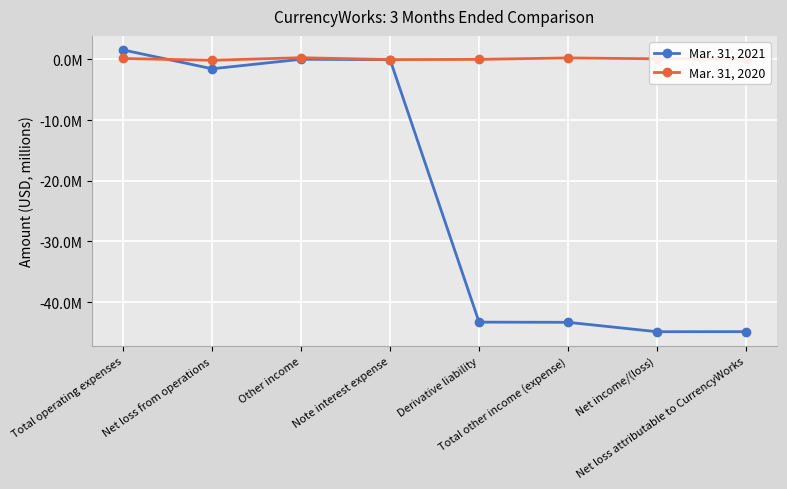

Reading left to right, list all the values displayed in this chart.

Mar. 31, 2021: Total operating expenses=1.5	Net loss from operations=-1.5	Other income=0.0	Note interest expense=-0.0	Derivative liability=-43.3	Total other income (expense)=-43.3	Net income/(loss)=-44.9	Net loss attributable to CurrencyWorks=-44.9
Mar. 31, 2020: Total operating expenses=0.1	Net loss from operations=-0.1	Other income=0.3	Note interest expense=-0.0	Derivative liability=0.0	Total other income (expense)=0.2	Net income/(loss)=0.1	Net loss attributable to CurrencyWorks=0.1